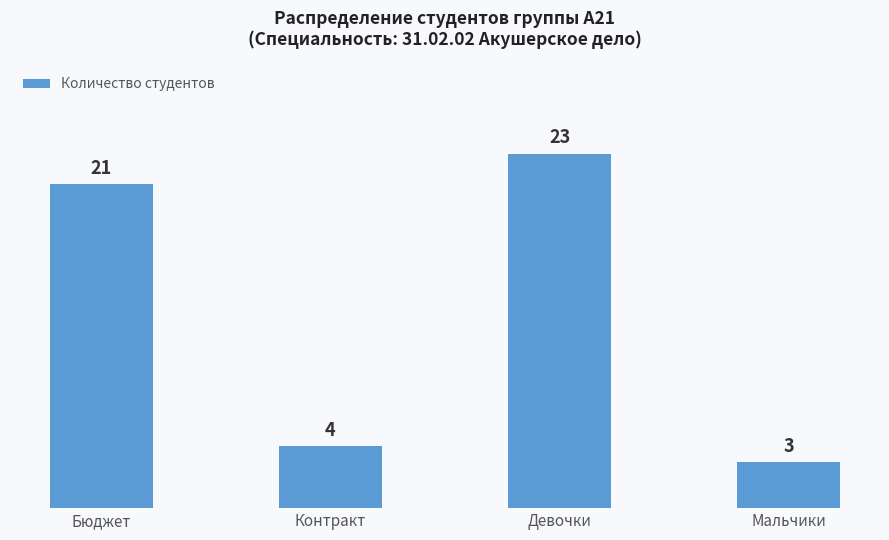

Reading left to right, list all the values displayed in this chart.

Бюджет=21	Контракт=4	Девочки=23	Мальчики=3